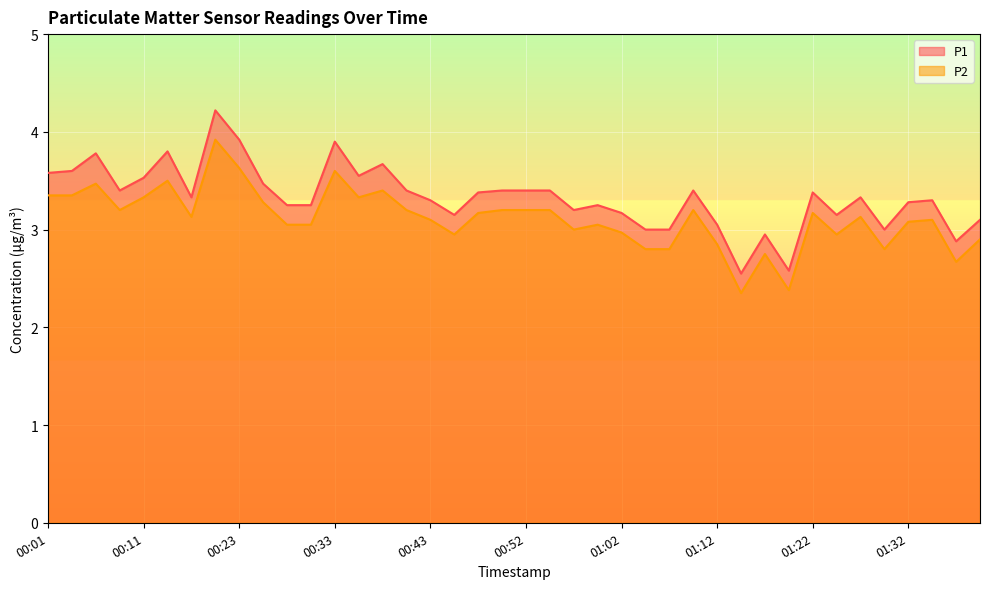

What are all the series names shown in the legend?

P1, P2